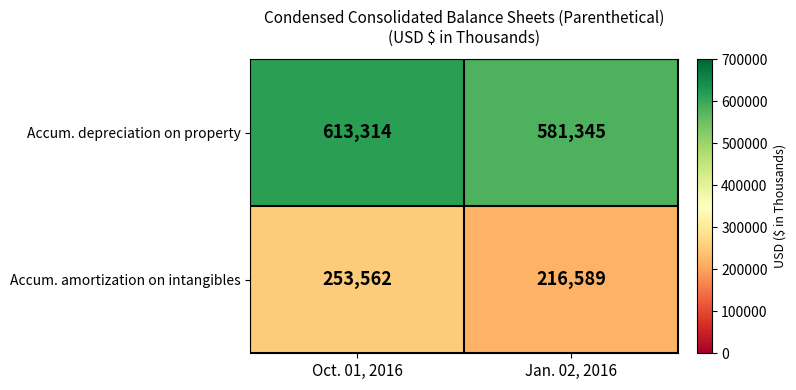

What is the spread (max minus min) of values at Oct. 01, 2016?

359752